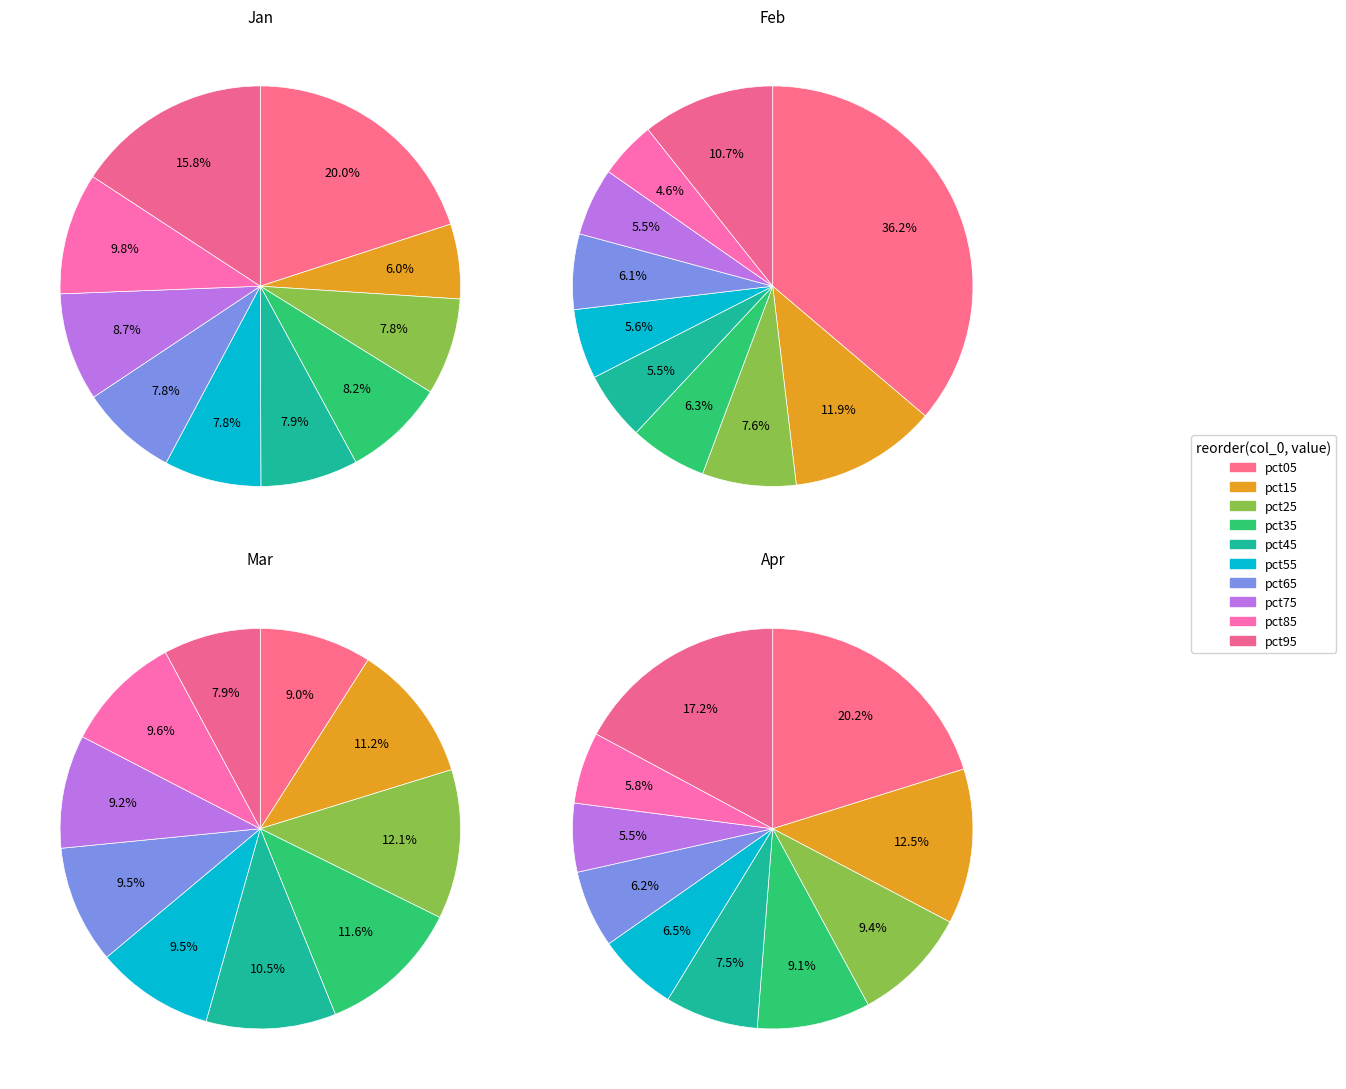

How much of the chart is everything except pct15?

94.0%